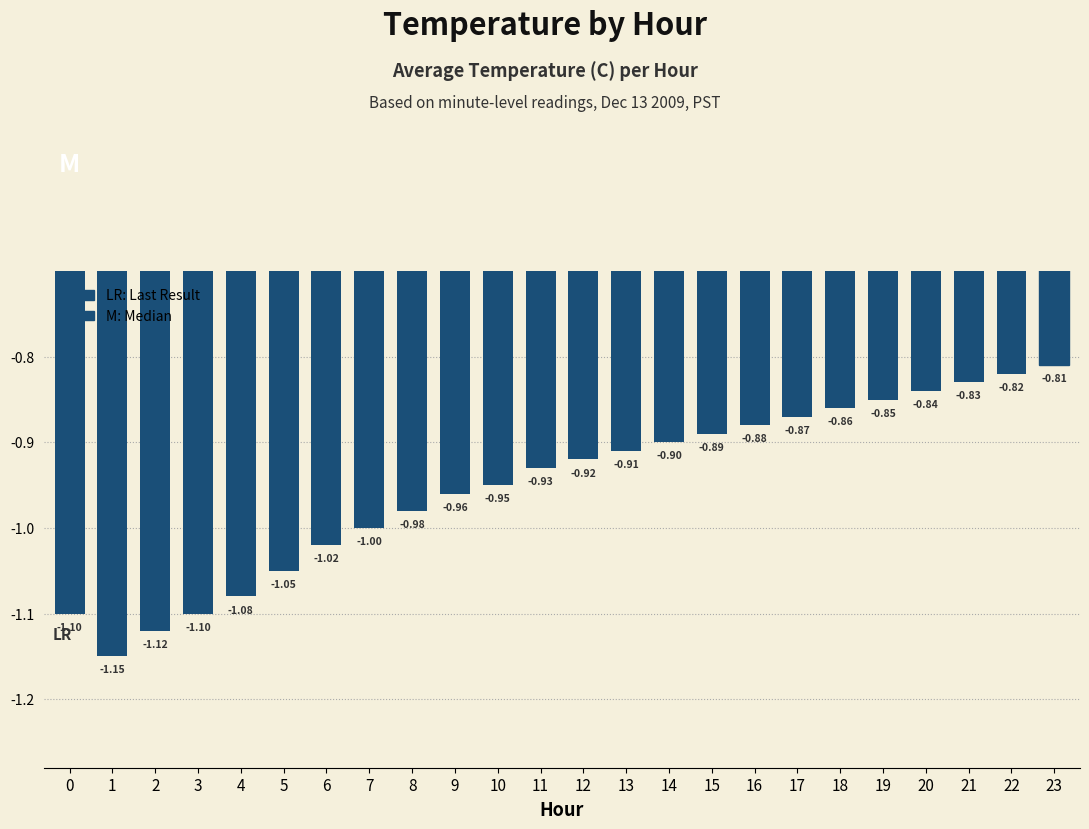

Which has a higher value, 23 or 14?

23